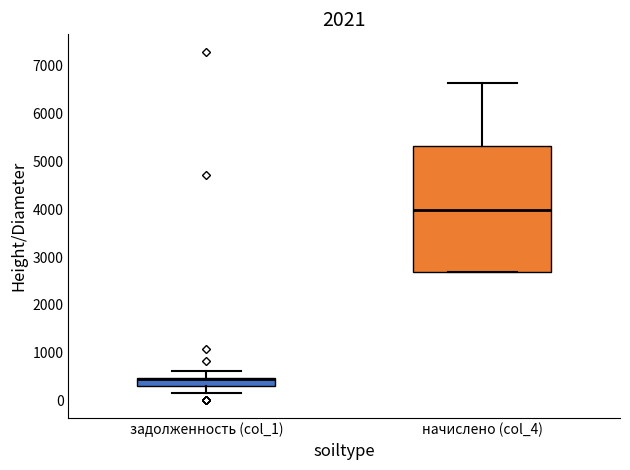

Which box is the tallest, from its lower edge to its upper edge?

начислено (col_4)